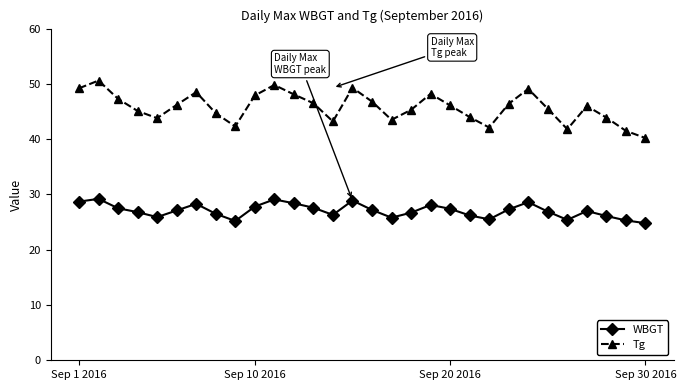

Rank the series by their average value, from lowest to highest.

WBGT, Tg